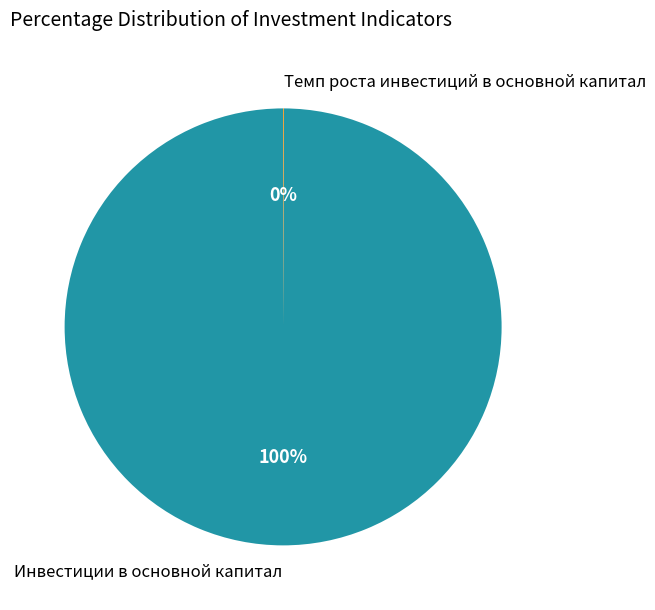

To the nearest percent, what is the average slice percentage?

50%